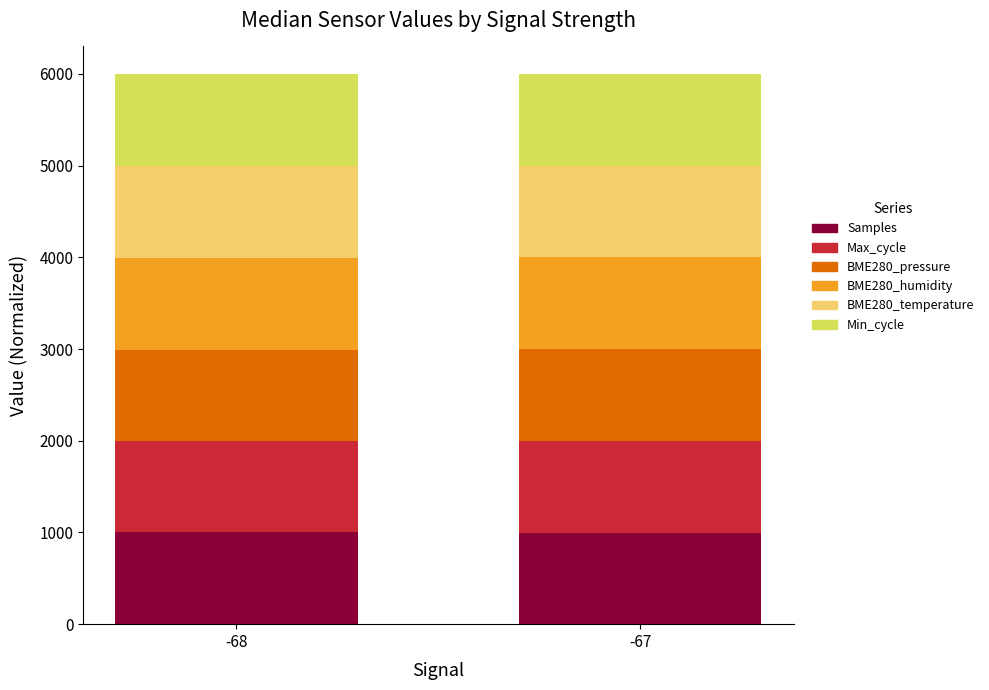

What is the sum of the Samples values at -68 and -67?

1999.3